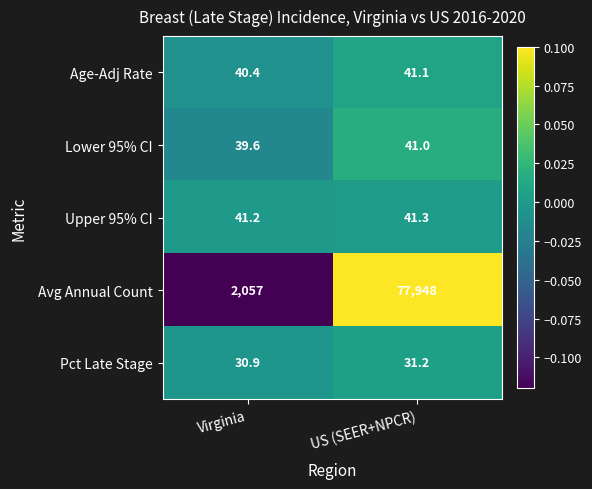

Reading left to right, transcribe all the data shown in this chart.

Age-Adj Rate: Virginia=40.4	US (SEER+NPCR)=41.1
Lower 95% CI: Virginia=39.6	US (SEER+NPCR)=41.0
Upper 95% CI: Virginia=41.2	US (SEER+NPCR)=41.3
Avg Annual Count: Virginia=2057.0	US (SEER+NPCR)=77948.0
Pct Late Stage: Virginia=30.9	US (SEER+NPCR)=31.2